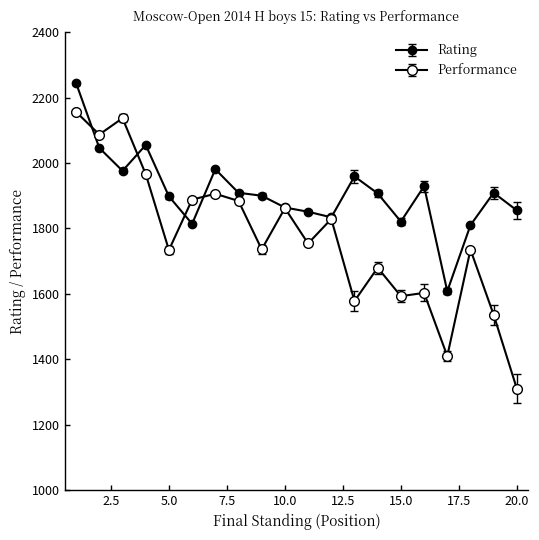

Which series has the largest total across all categories?

Rating